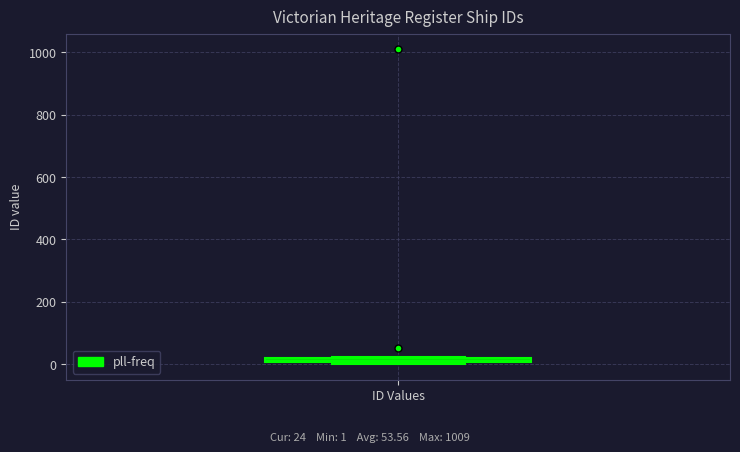

Where is the upper edge of the box for ID Values on the y-axis? The values are not printed on the chart, so give them approximately, as read against the axis.

20